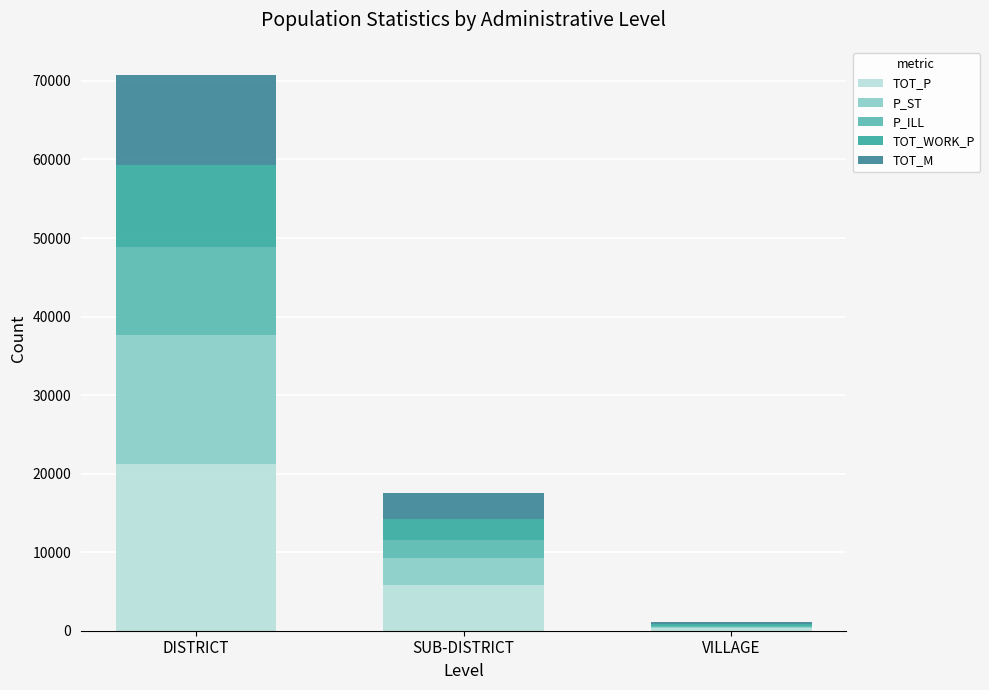

Which category has the highest value in the TOT_P series?

DISTRICT